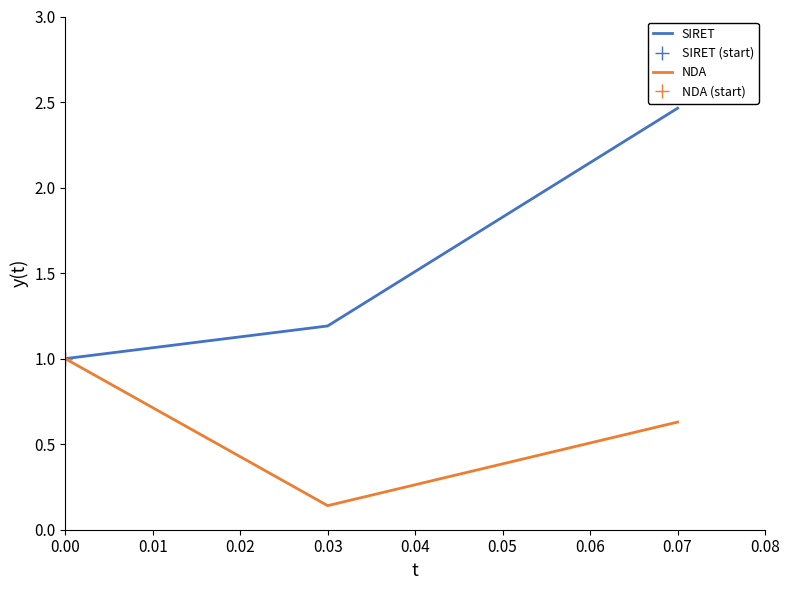

True or false: NDA has a value of 1.0 at 0.00.

True